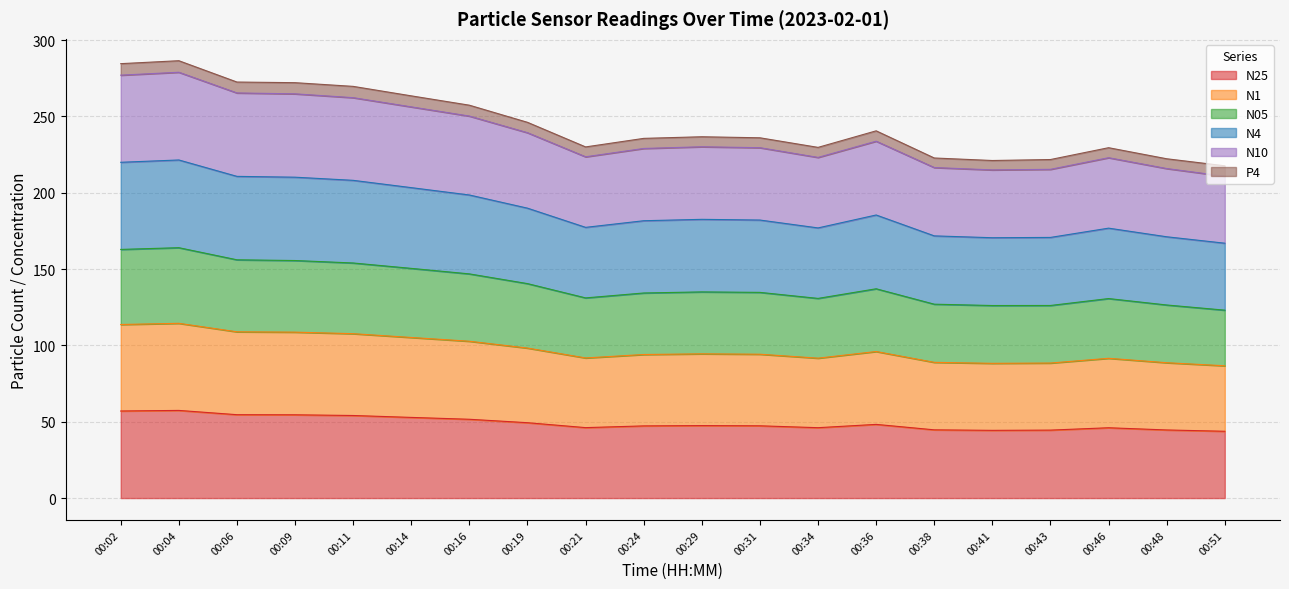

True or false: N25 and N05 intersect in this chart.

False